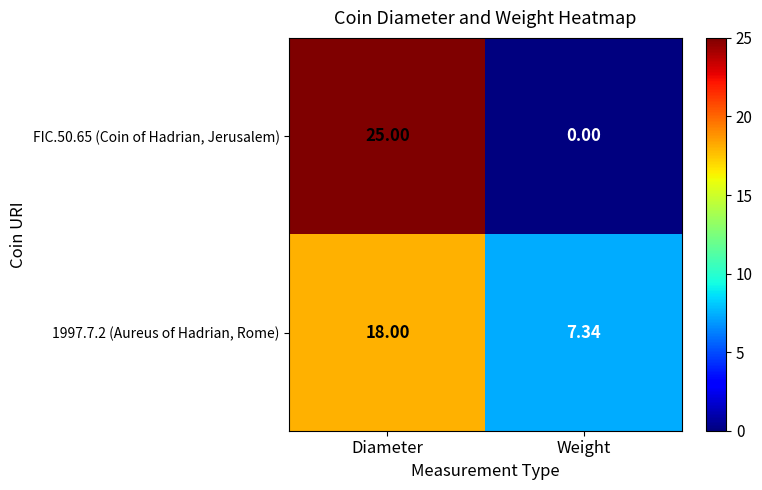

At which category is the sum across all series the highest?

Diameter